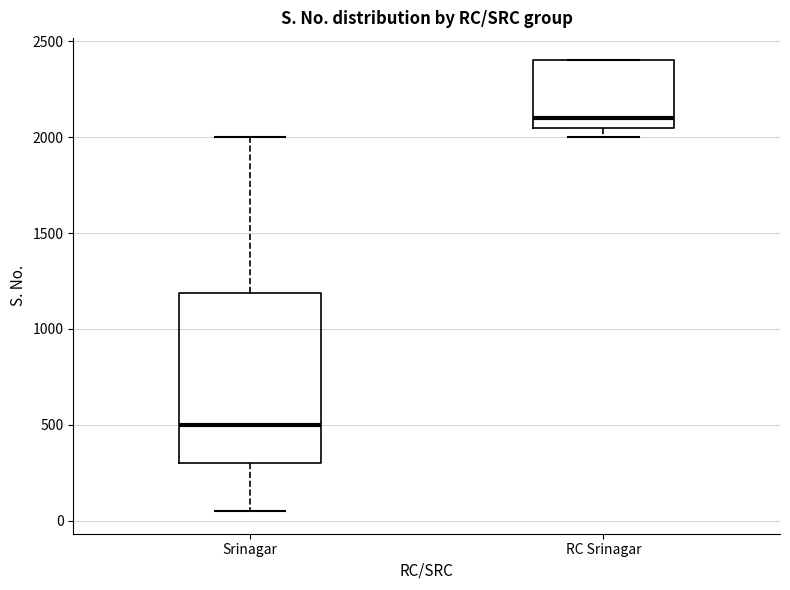

Which box's median line is the lowest?

Srinagar